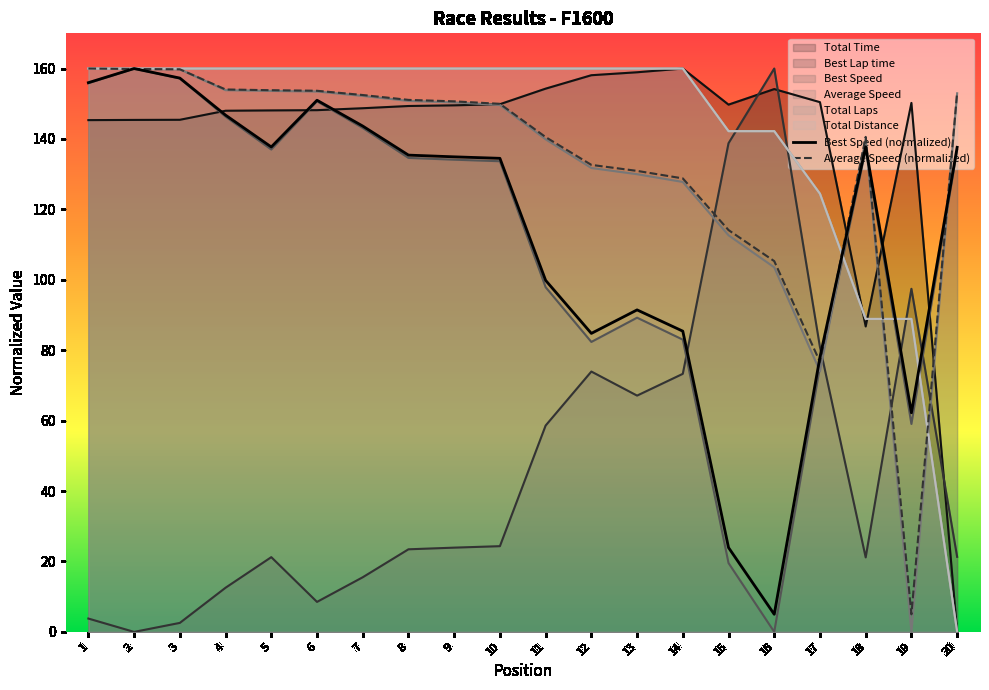

At which label is Average Speed (normalized) closest to 82?

17